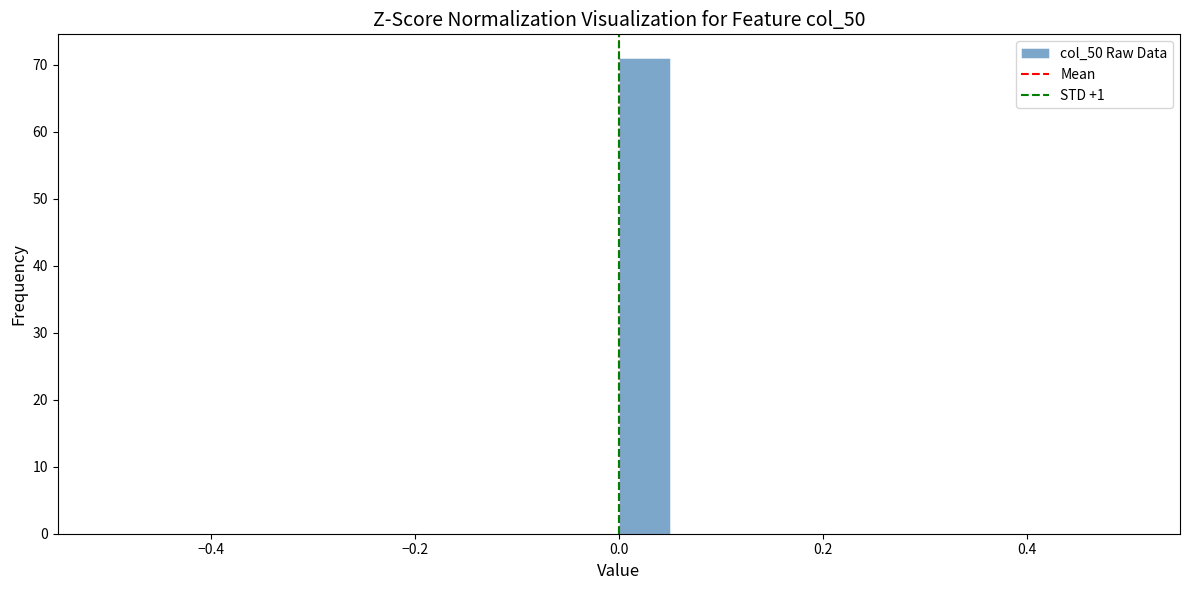

Read against the x-axis, roughly where is the centre of the tallest bar?

0.02